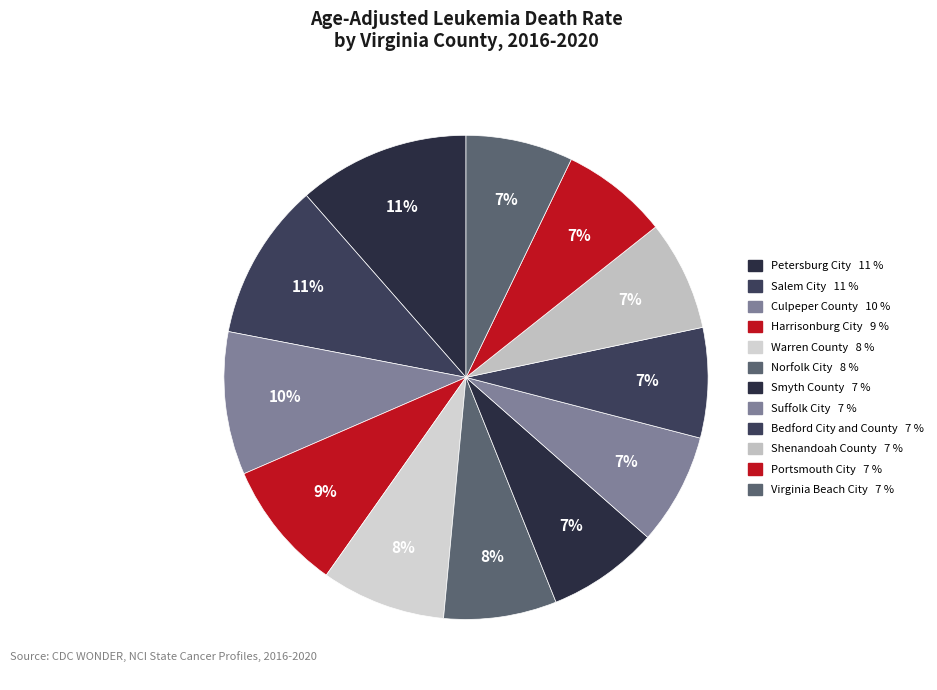

The Bedford City and County slice represents 1% of the pie. True or false?

False